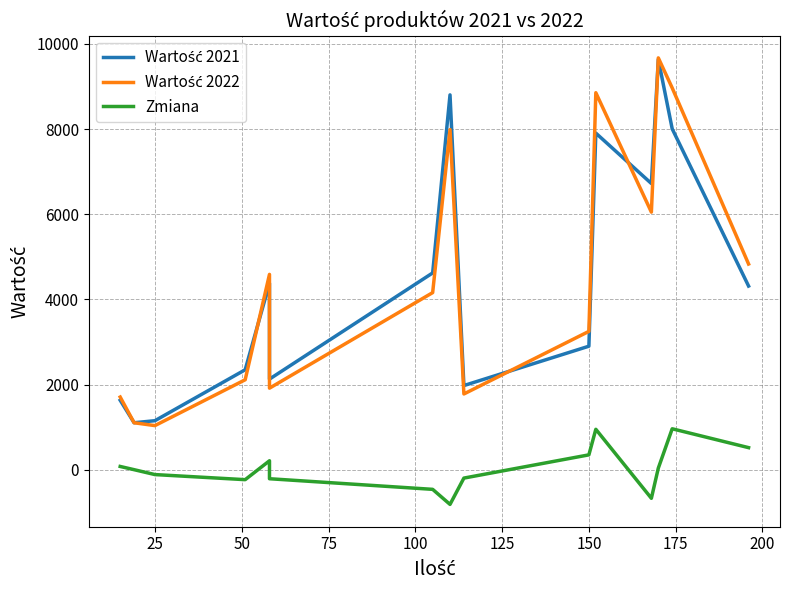

Where does the Wartość 2021 series first go above 4312?

100